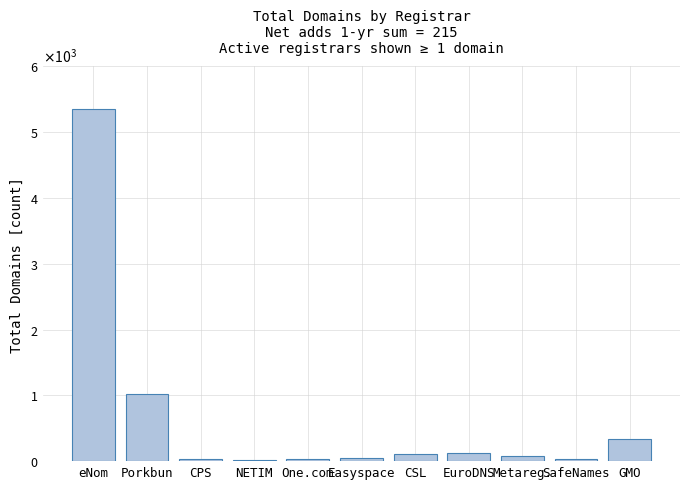

What position from the right is SafeNames?

2